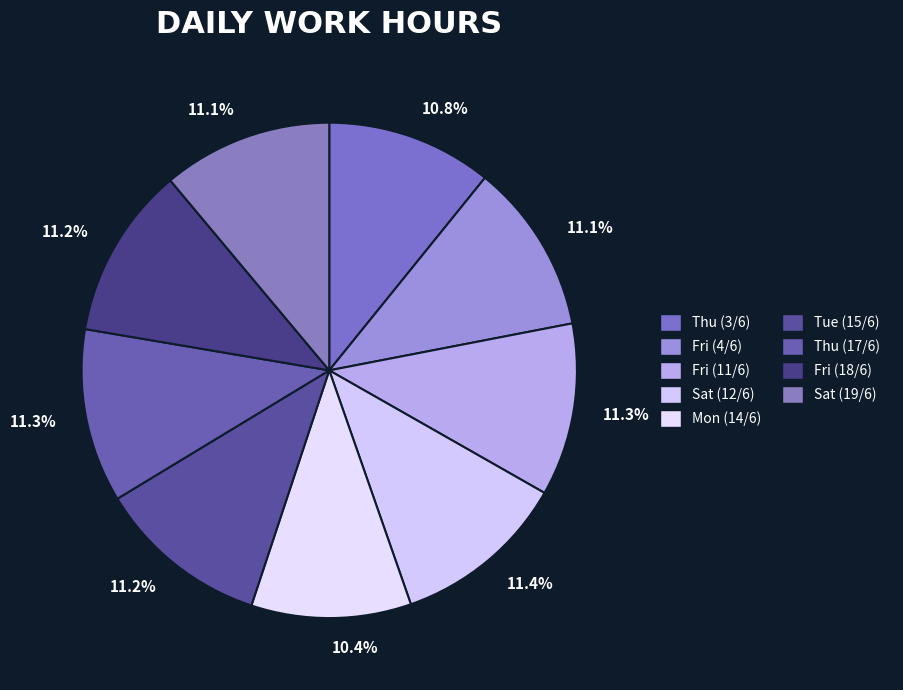

To the nearest percent, what portion does Fri (4/6) represent?

11%